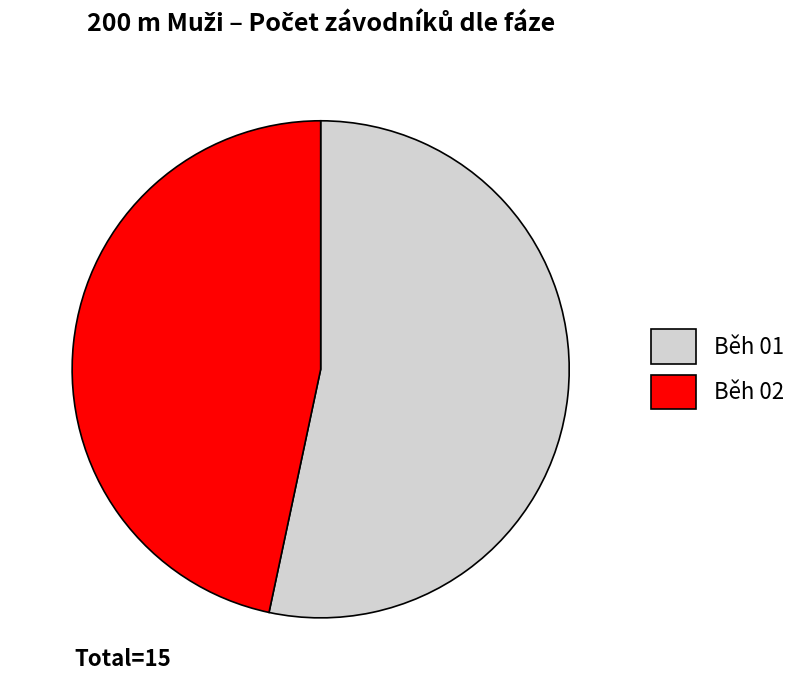

Combined, do Běh 02 and Běh 01 account for over 50%?

Yes